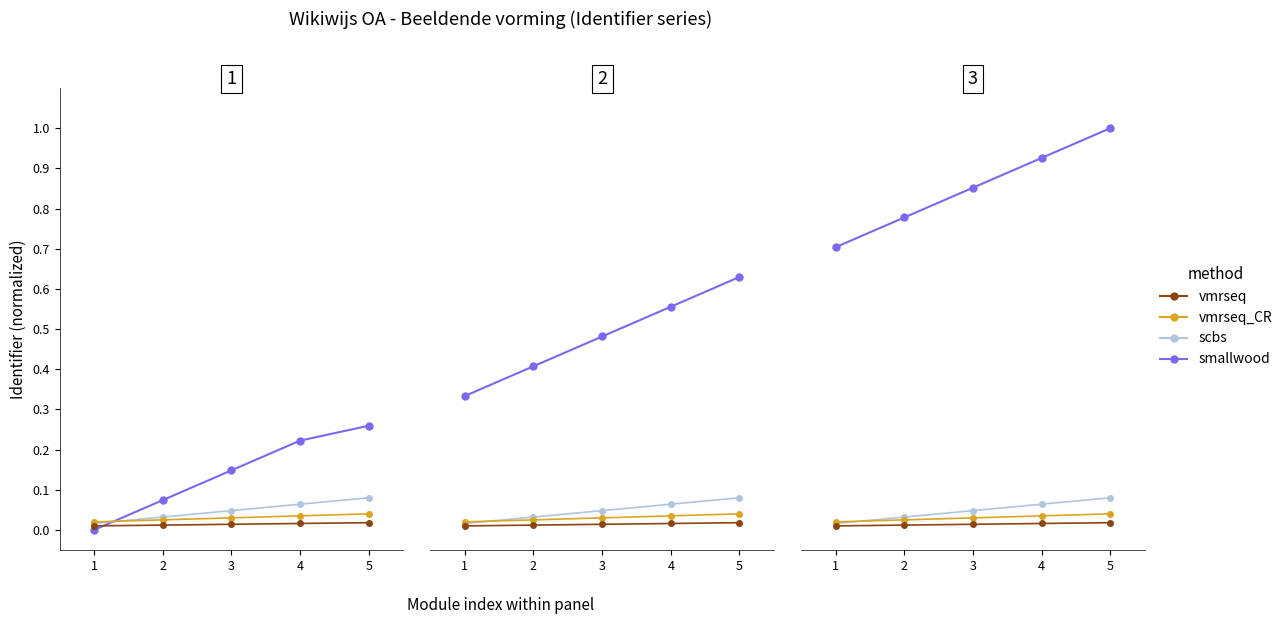

At how many categories does at least one series exceed 0?

5